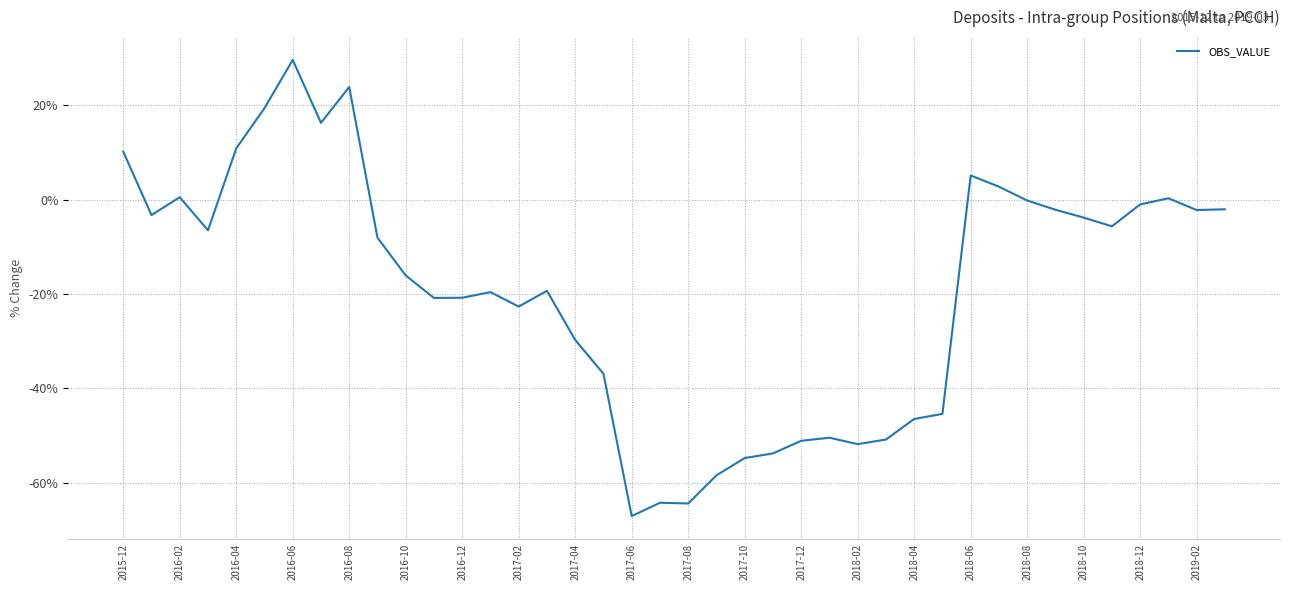

What is the difference between the second highest and minimum values?

90.9